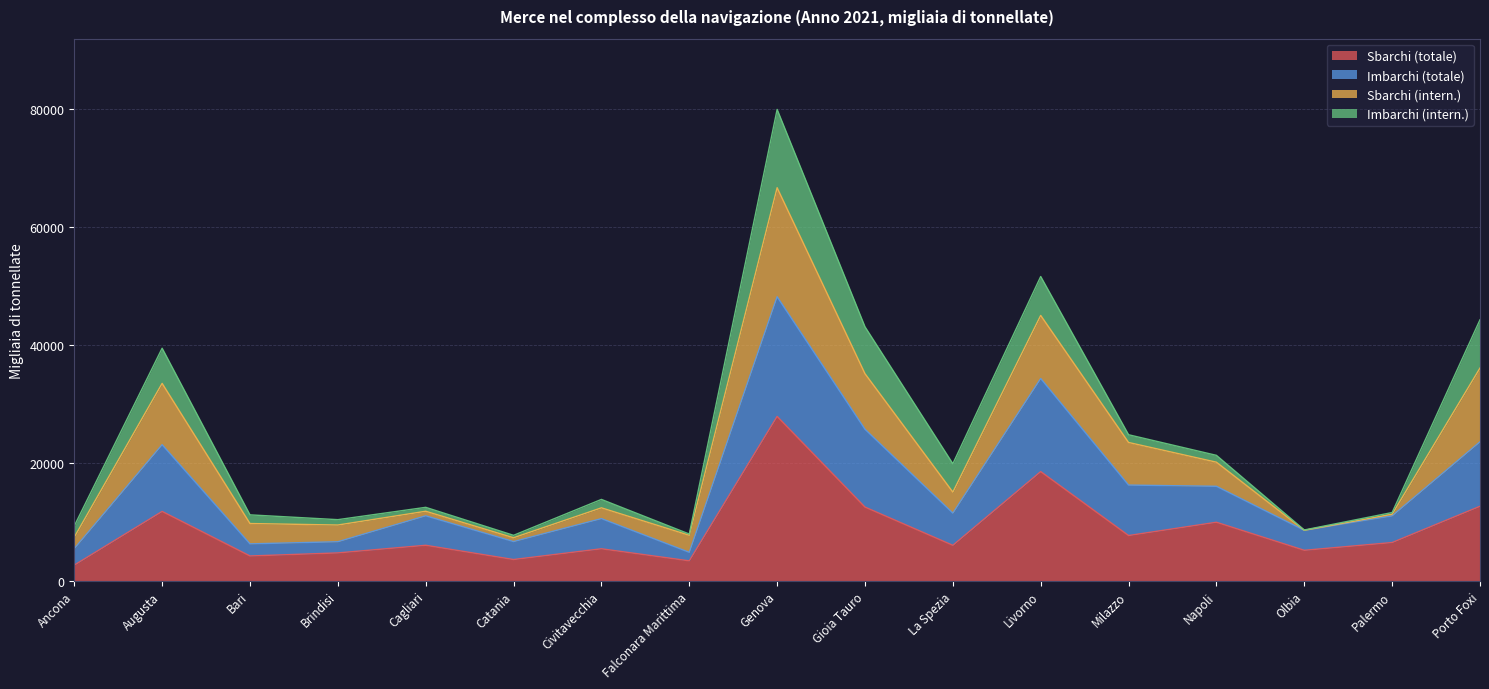

True or false: Sbarchi (totale) has more than 2 interior local peaks.

True